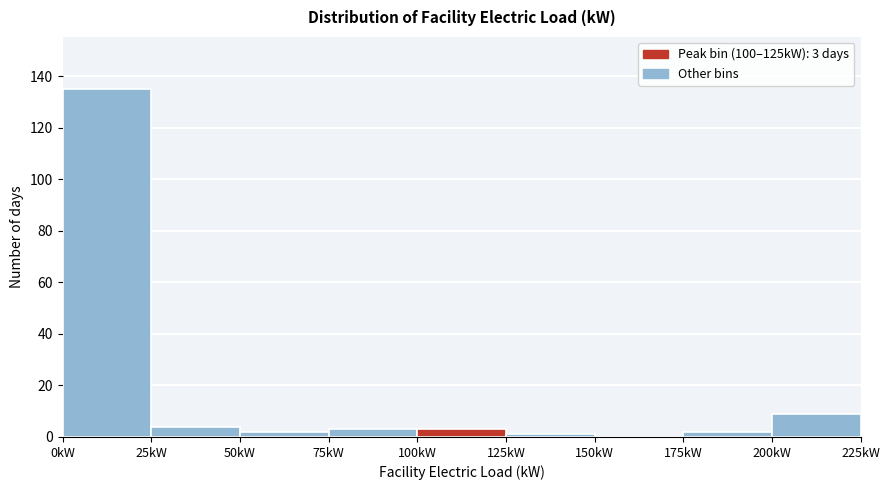

Which range on the x-axis has the tallest bar?

0 to 25